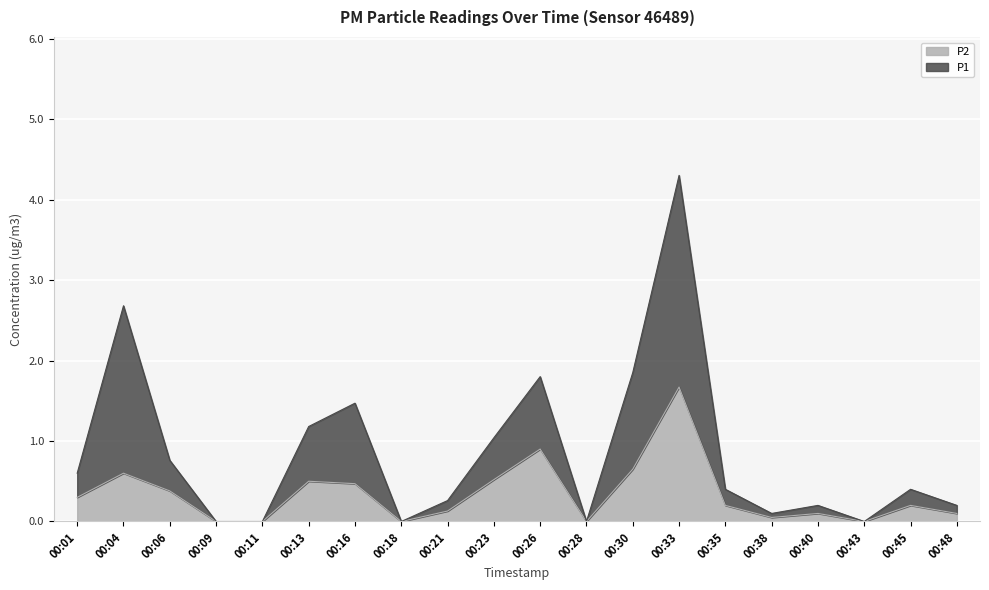

True or false: P2 and P1 intersect in this chart.

False